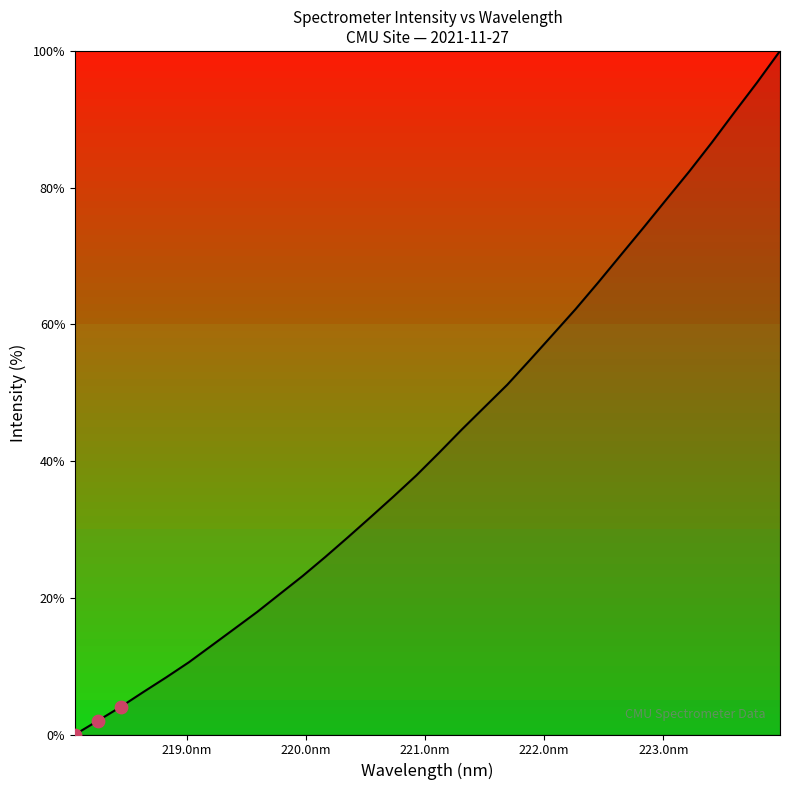

What is the maximum value shown in the chart?

100.0